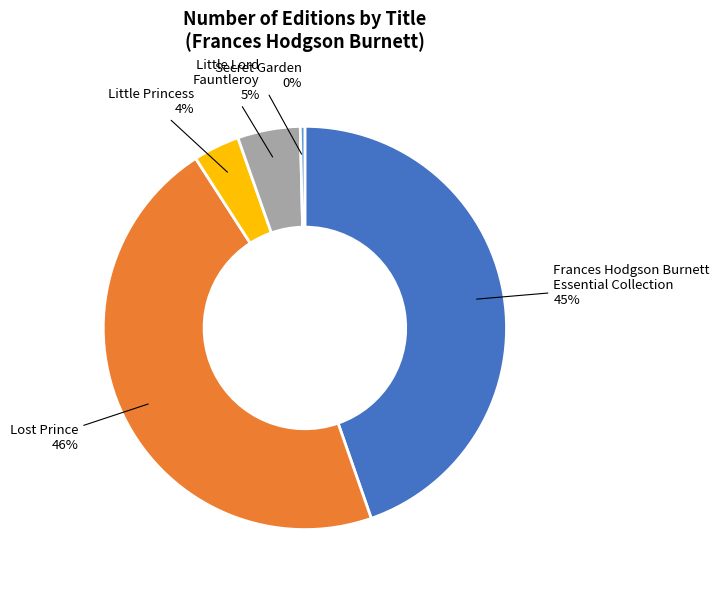

Do Little Lord Fauntleroy 5% and Secret Garden 0% together represent more than half of the pie?

No